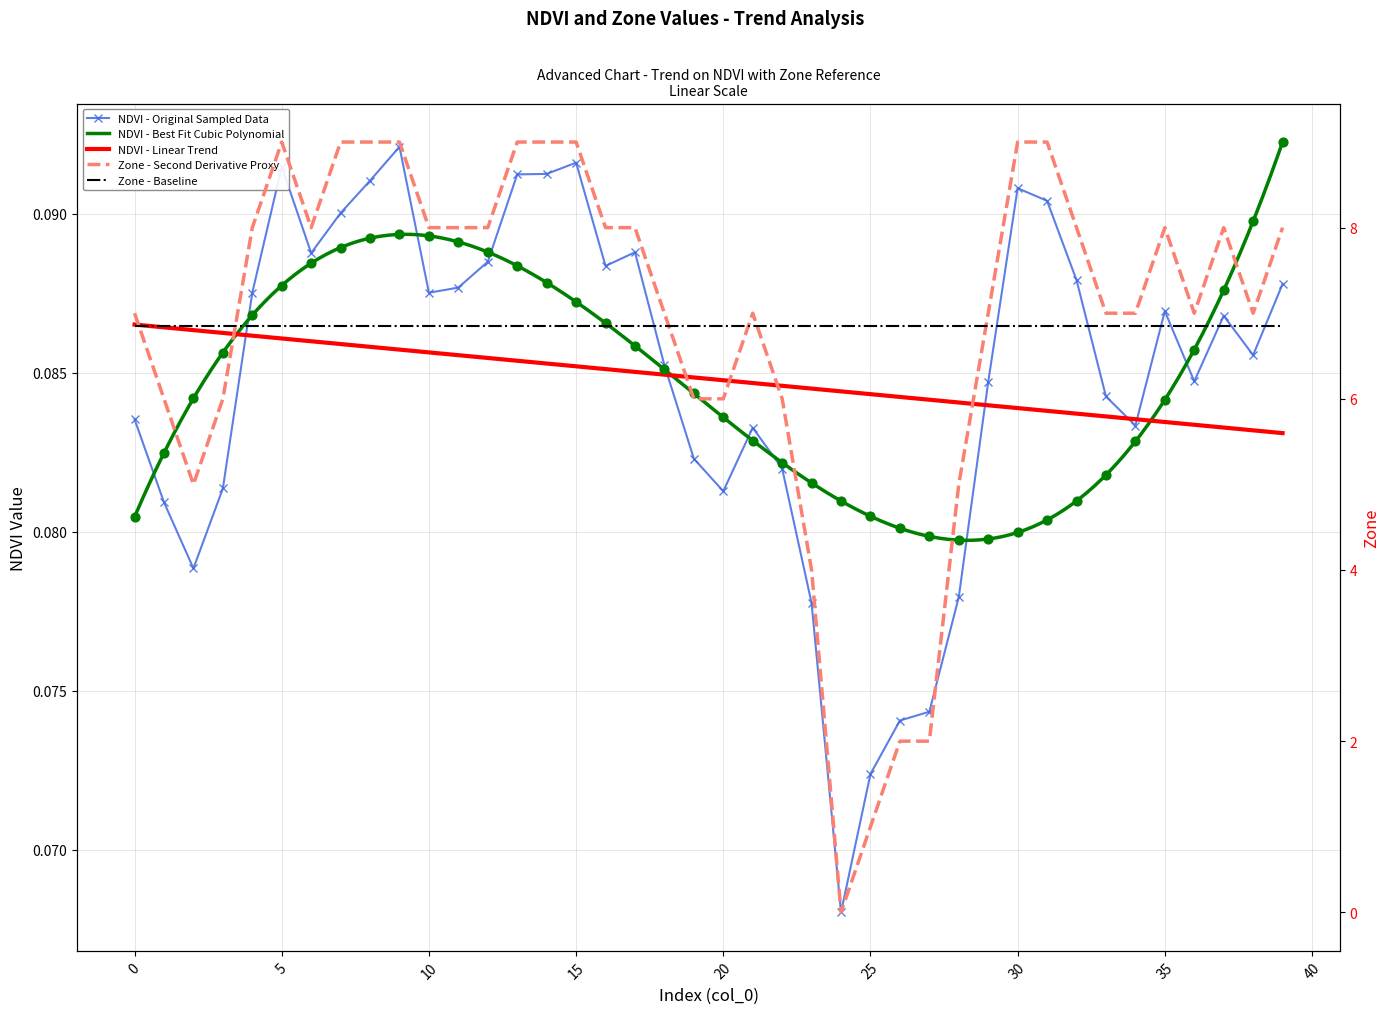

Which series has the largest total across all categories?

Zone